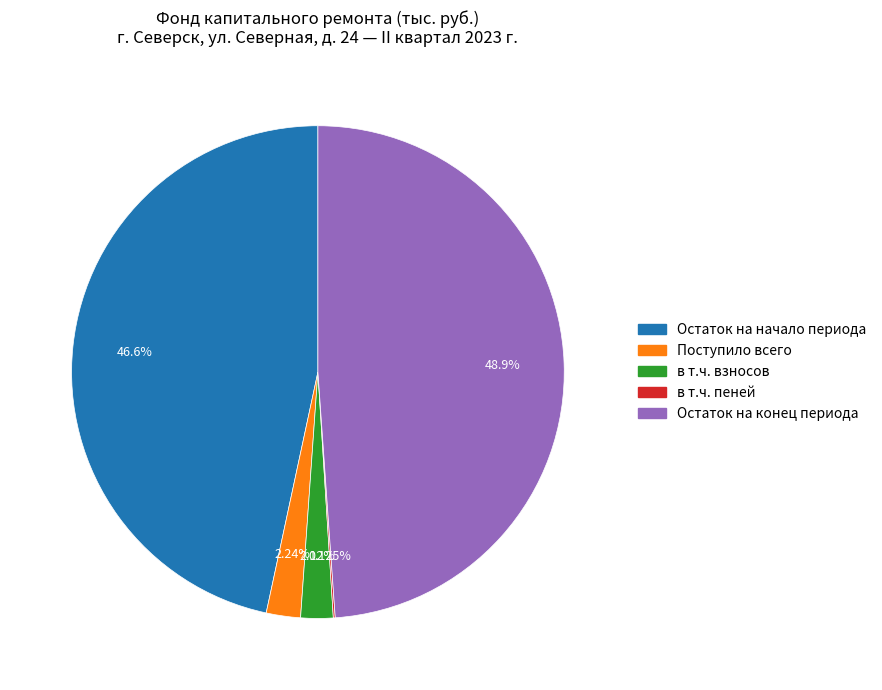

Which has a higher value, Остаток на начало периода or Остаток на конец периода?

Остаток на конец периода